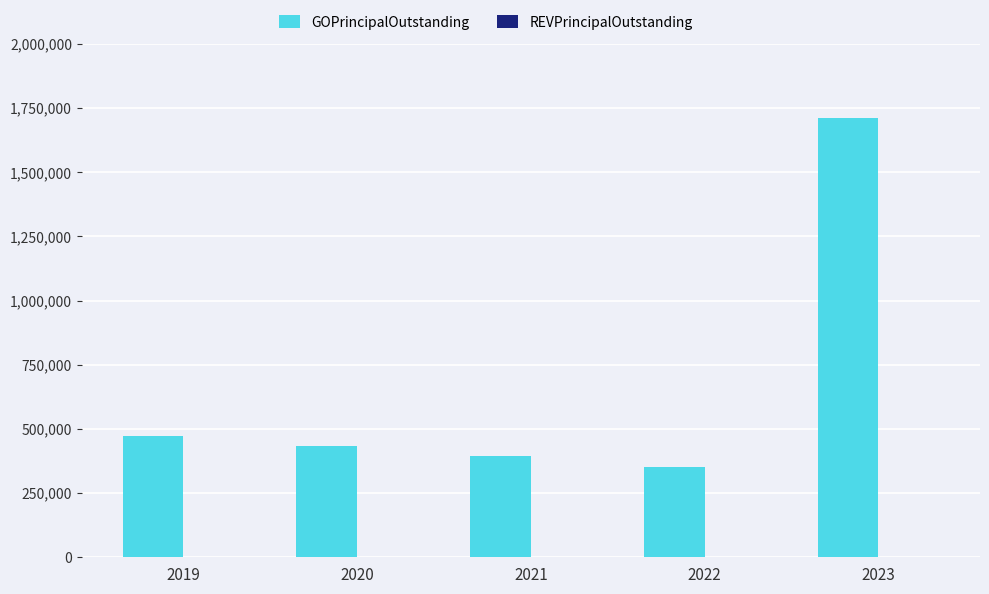

Between 2019 and 2022, which is larger?

2019